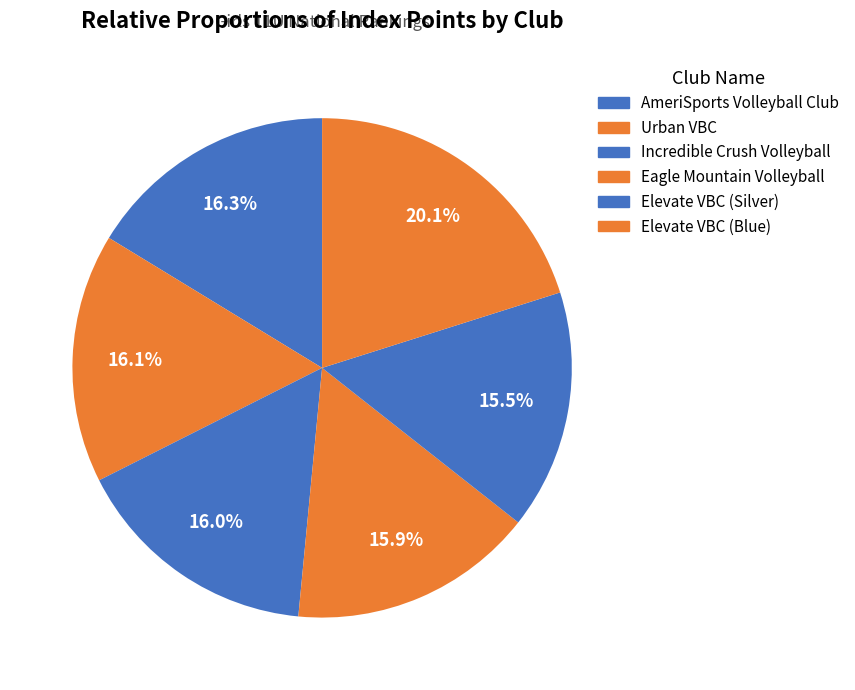

Is there a majority slice in this chart?

No